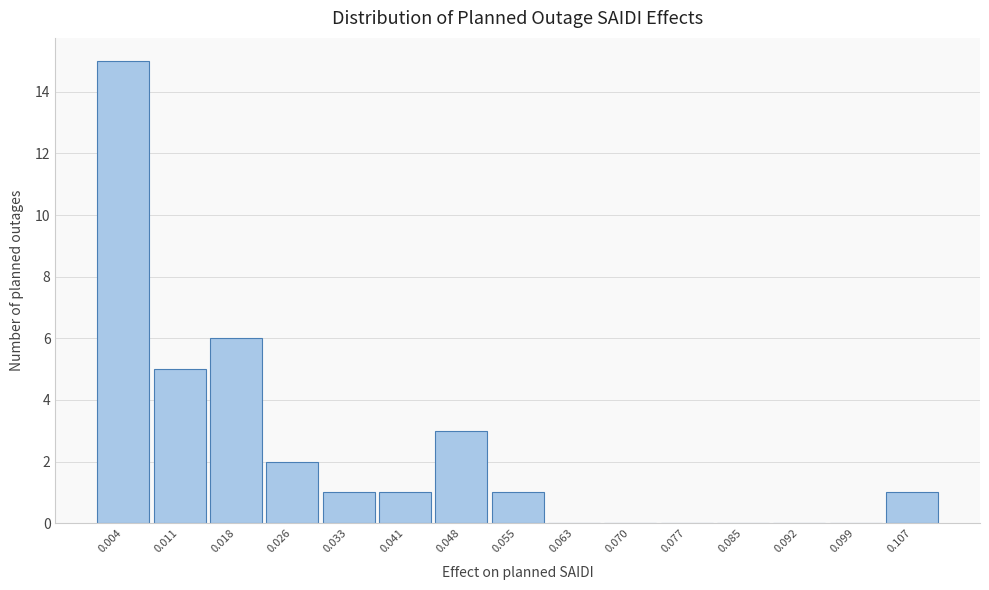

What is the height of the bar covering 0.007 to 0.015 on the x-axis? Neither the bar edges nor the heights are printed on the chart, so give them approximately, as read against the axes.

5